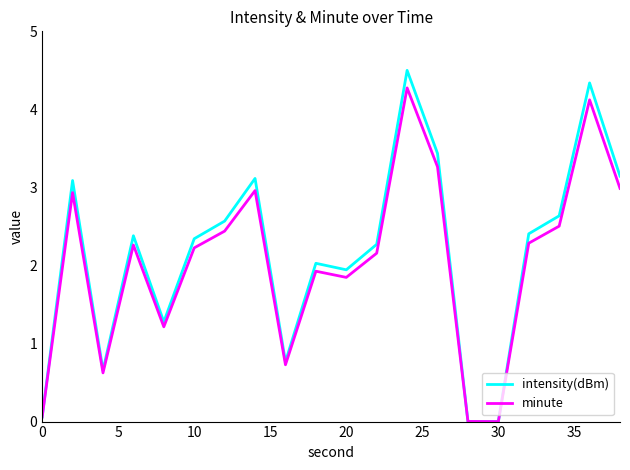

What is the greatest value displayed?

4.5